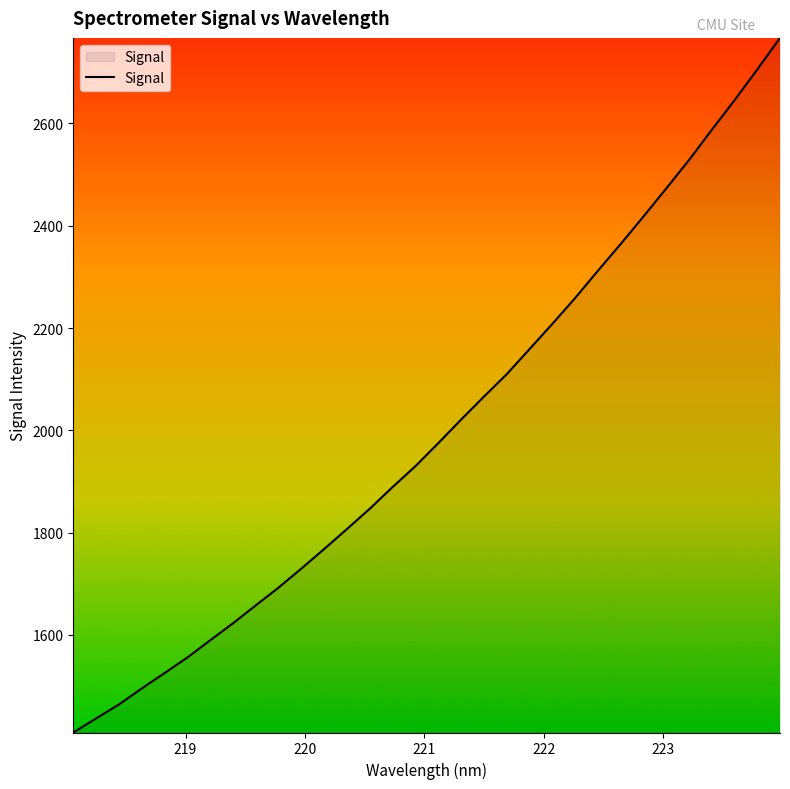

What is the difference between the second highest and minimum values?

1296.6